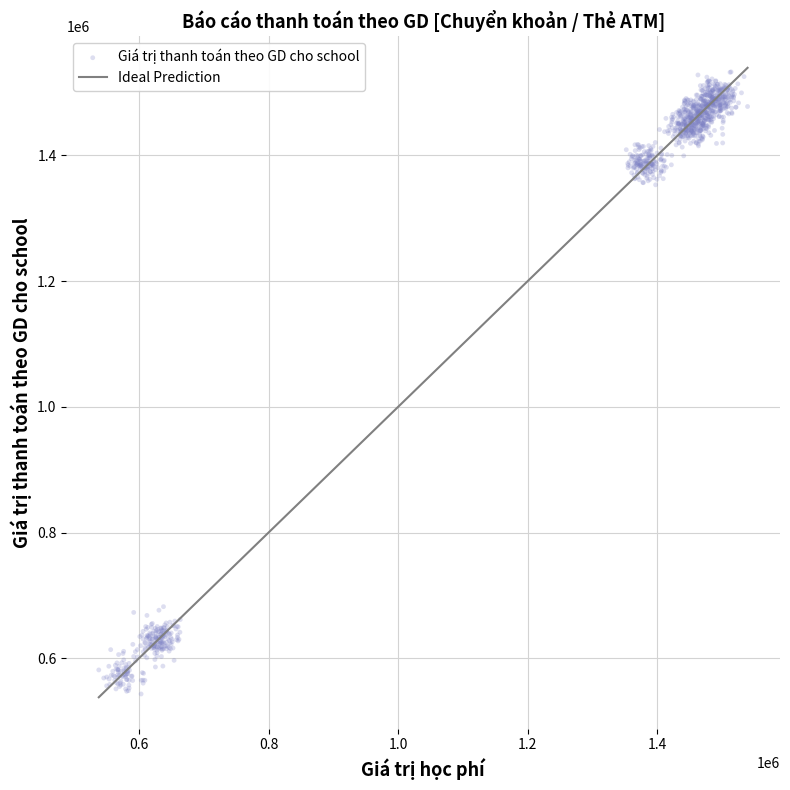

What is the range of Y values (max minus min)?

989493.0